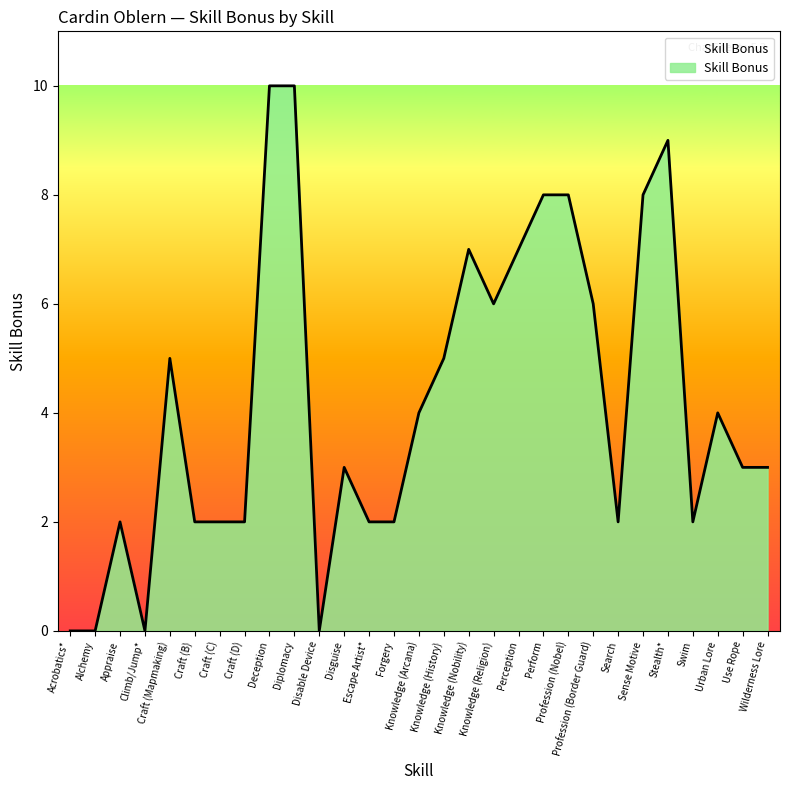

Between Wilderness Lore and Search, which is larger?

Wilderness Lore